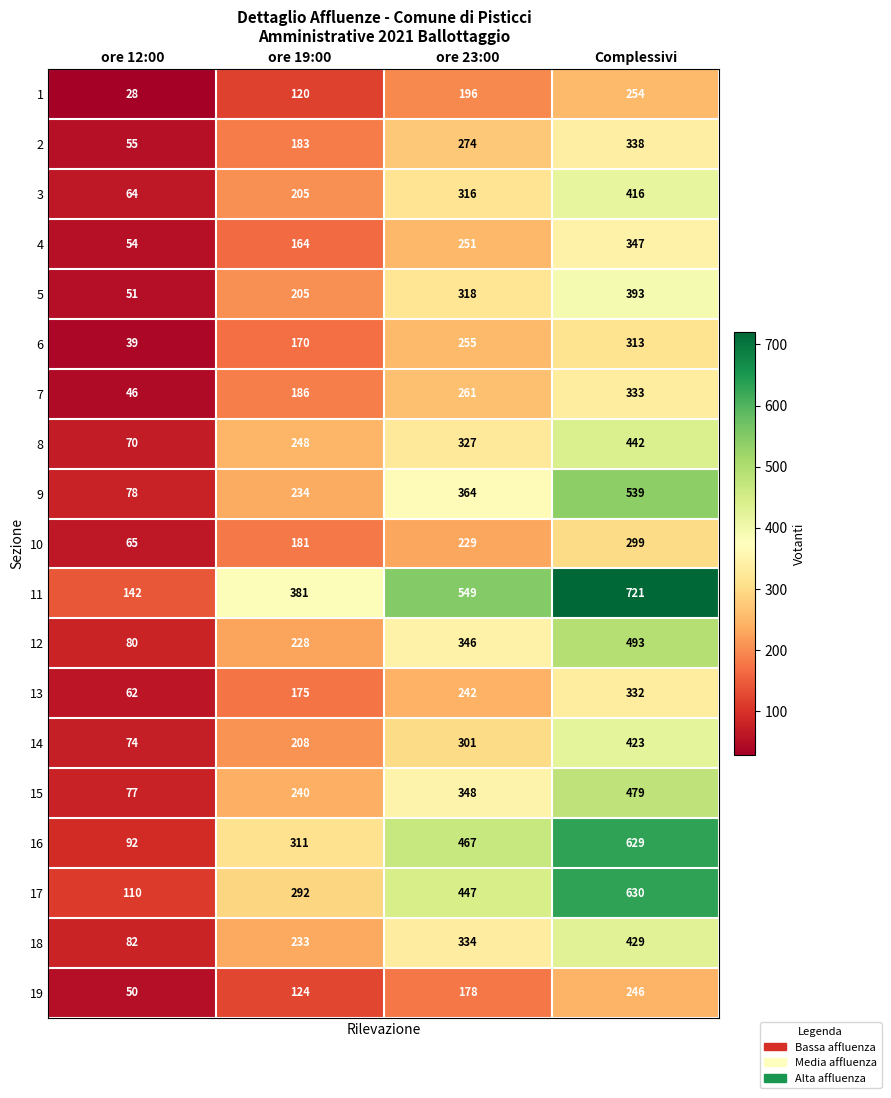

True or false: 16 has a value of 629 at Complessivi.

True